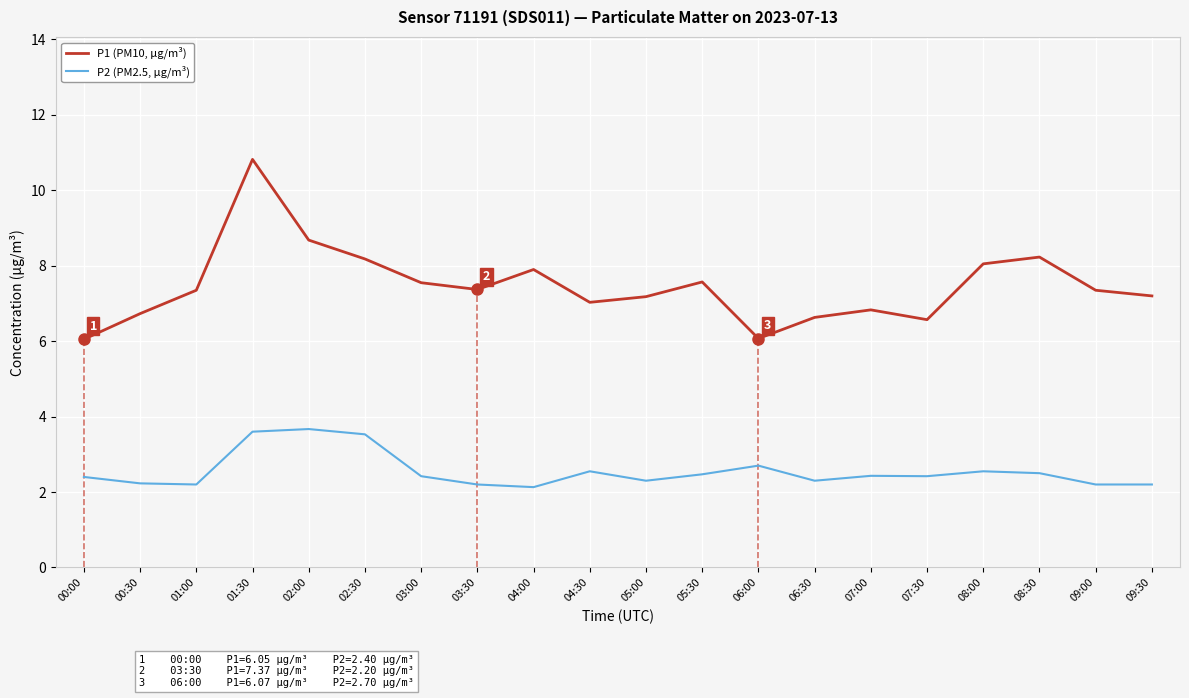

True or false: P2 (PM2.5, µg/m³) has a value of 0.9 at 03:30.

False